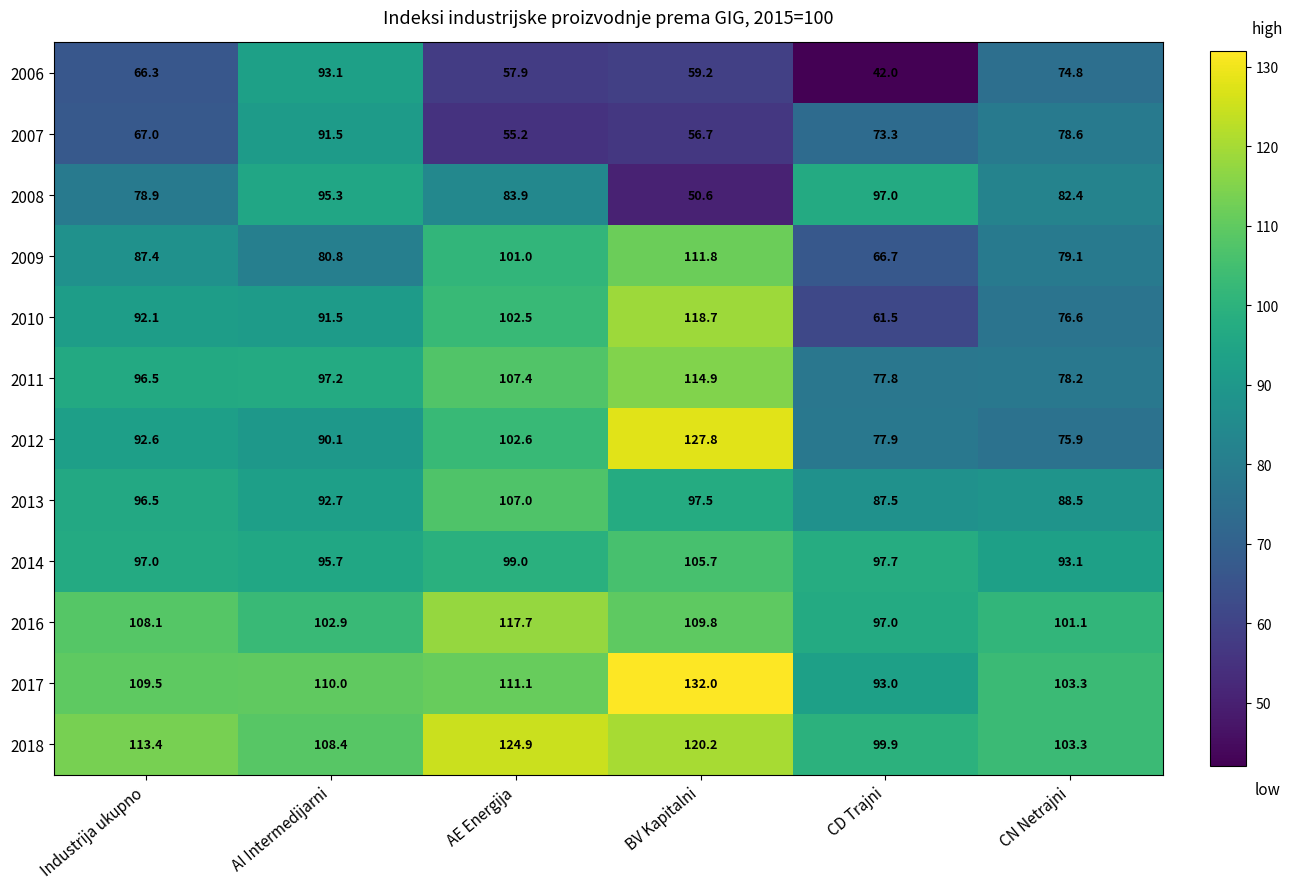

What is the spread (max minus min) of values at AE Energija?

69.7